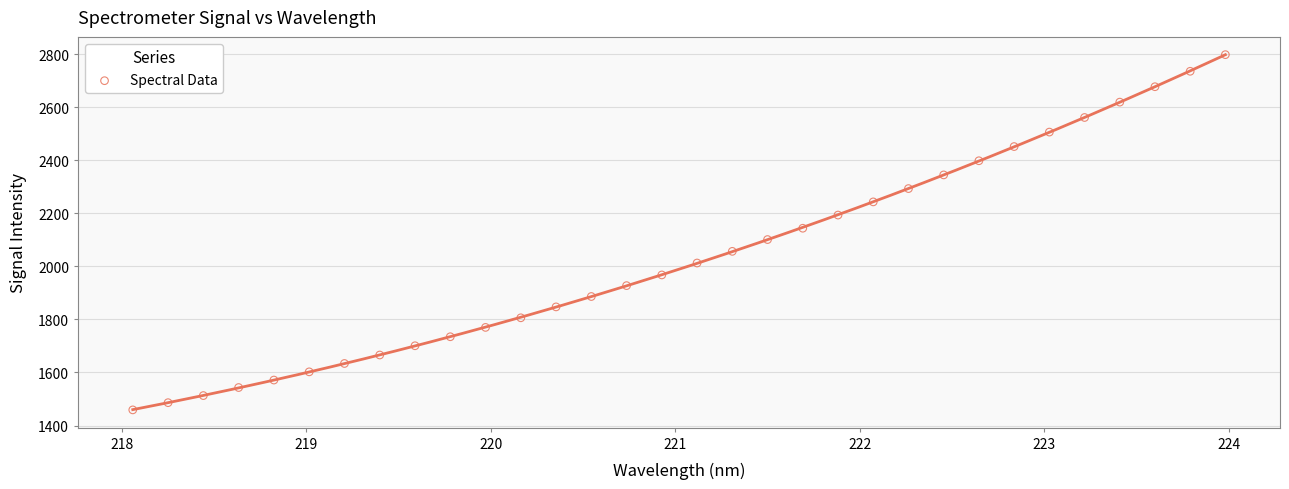

What is the range of X values (max minus min)?

5.9